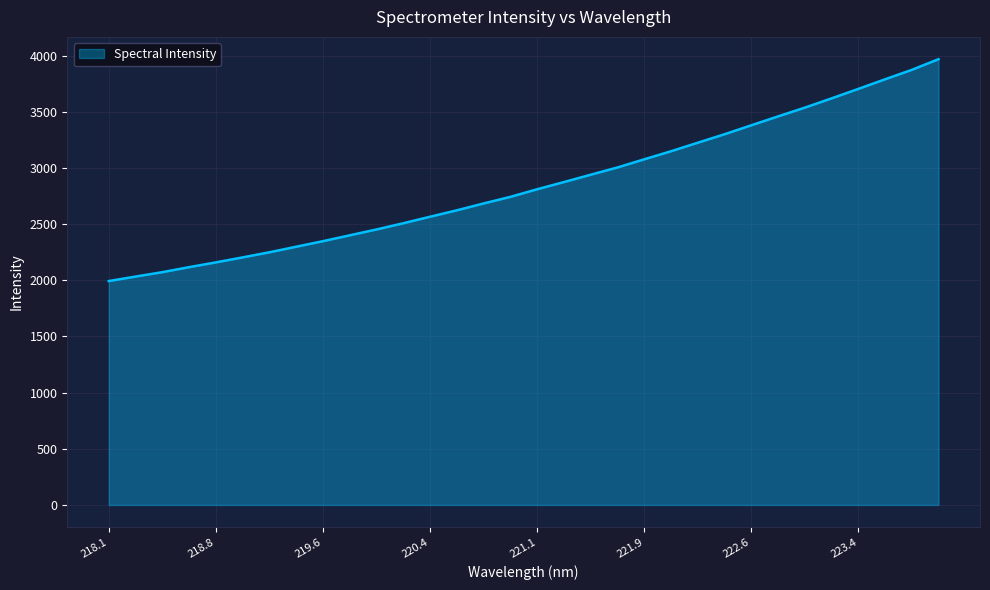

True or false: the data has more than 2 interior local peaks.

False